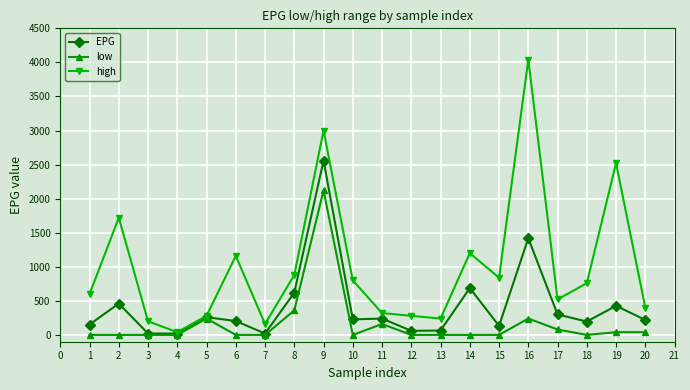

Rank the series by their maximum value, from highest to lowest.

high, EPG, low